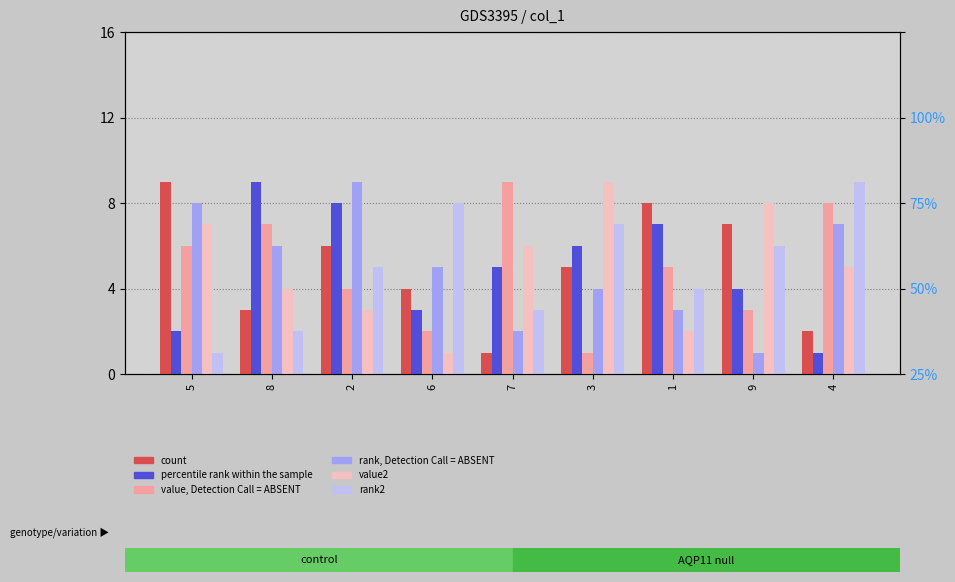

What is the difference between the highest and lowest values at 8?

7